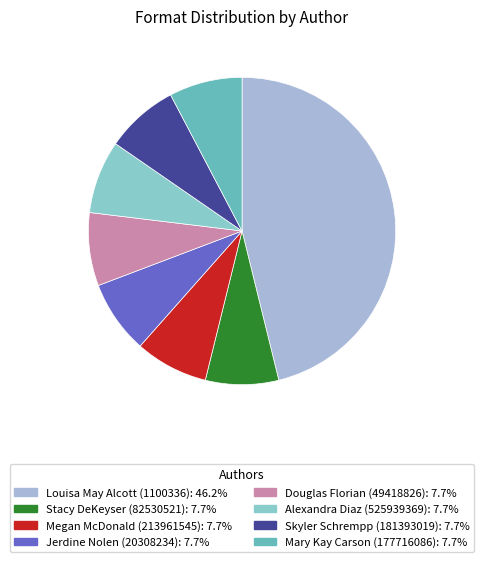

What is the total percentage of Skyler Schrempp (181393019) and Stacy DeKeyser (82530521)?

15.4%